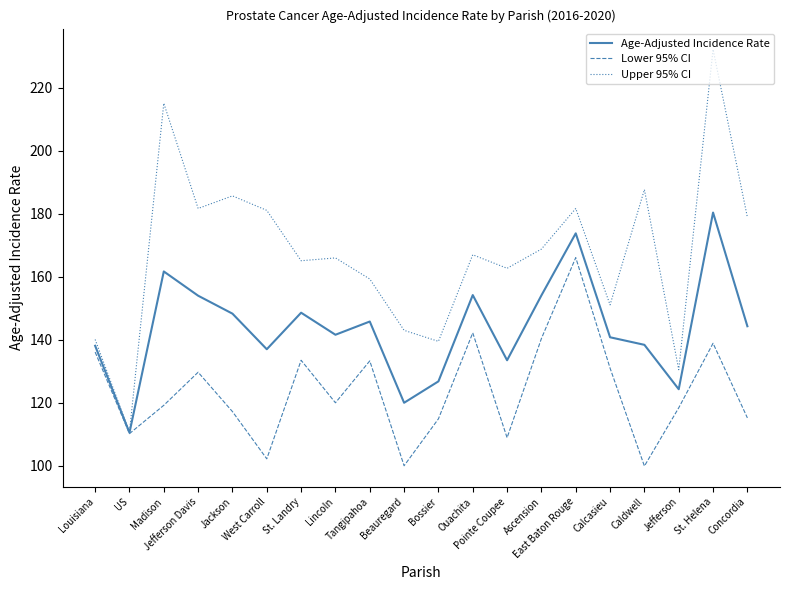

At how many categories does at least one series exceed 146?

15